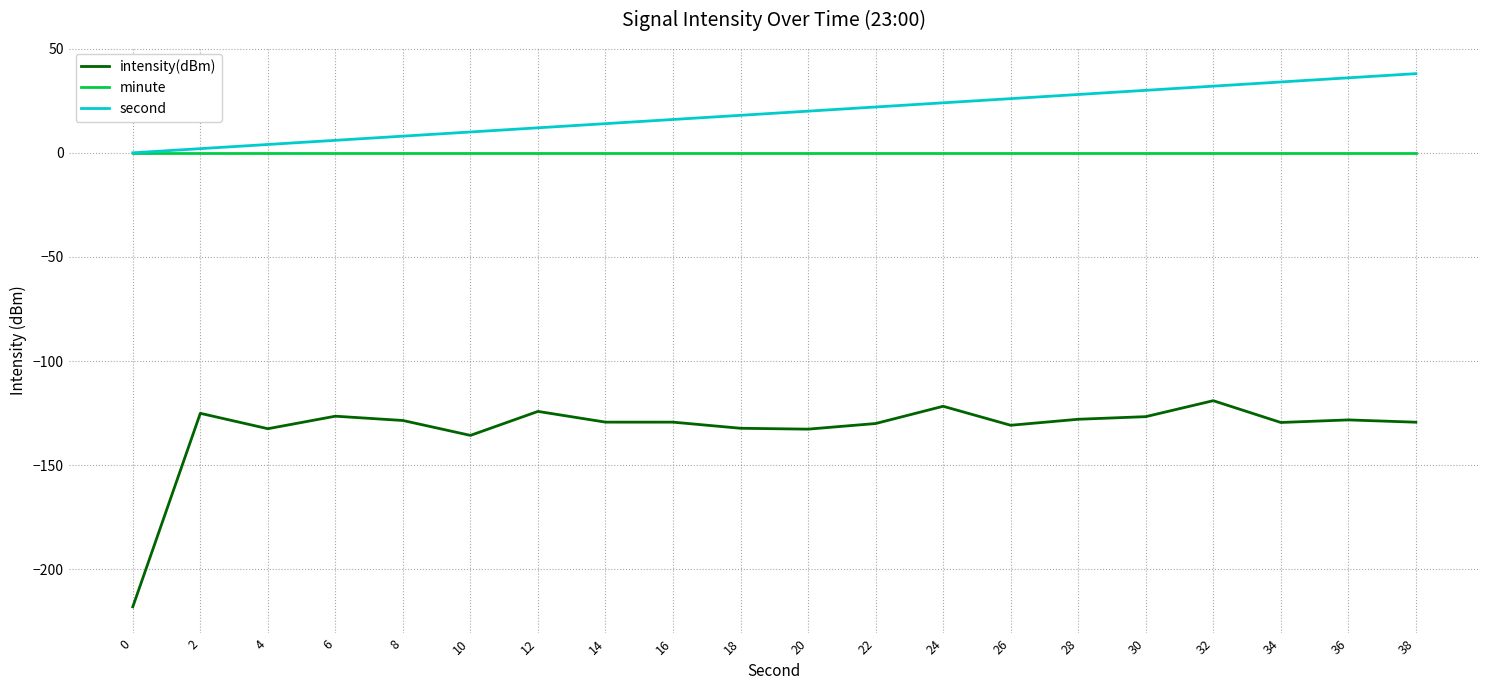

Which series has the widest spread of values?

intensity(dBm)